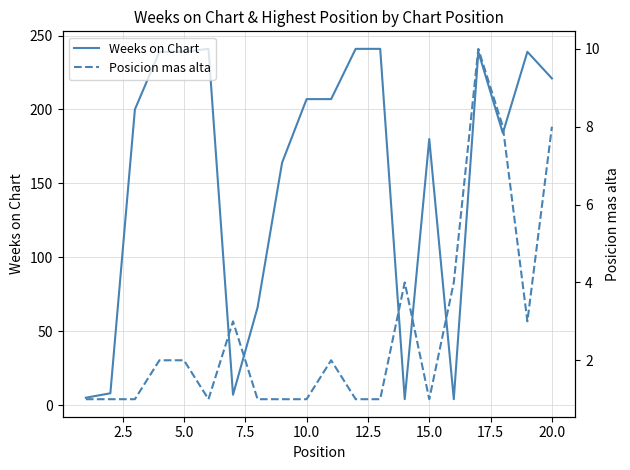

Rank the series by their maximum value, from highest to lowest.

Weeks on Chart, Posicion mas alta